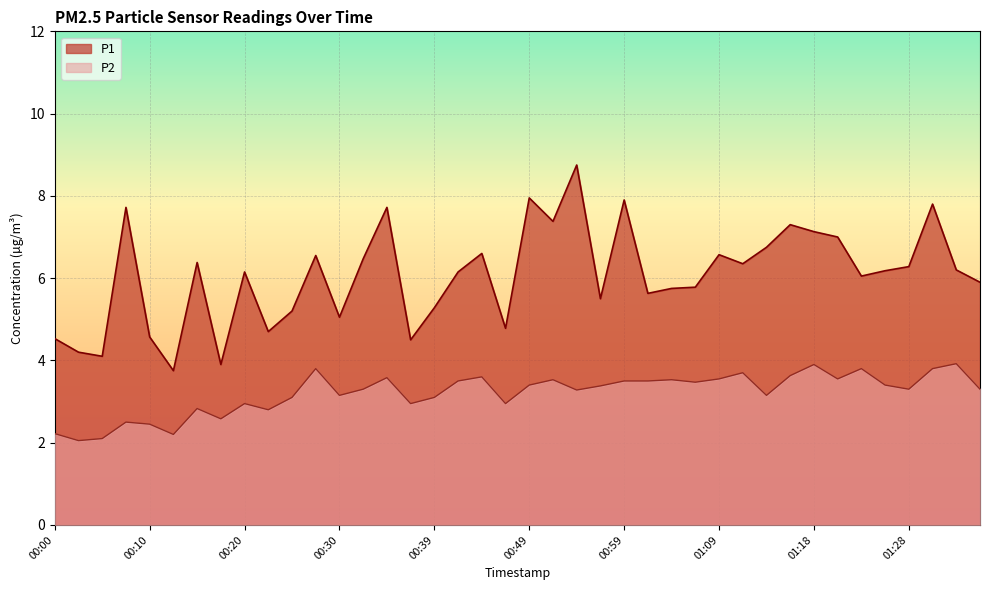

At 01:14, list the series in order from smallest to largest.

P2, P1